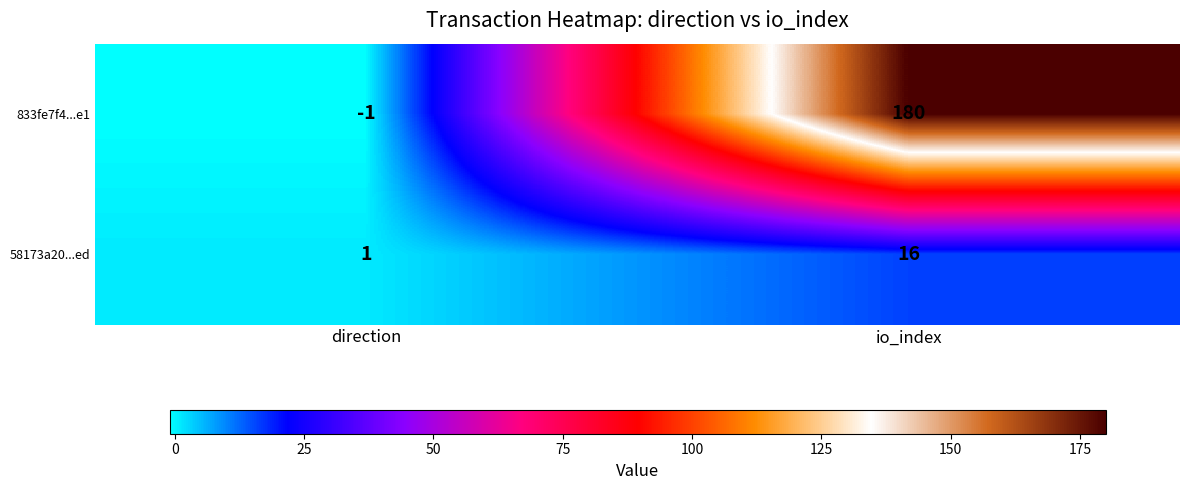

What is the difference between the 58173a20...ed values at direction and io_index?

15